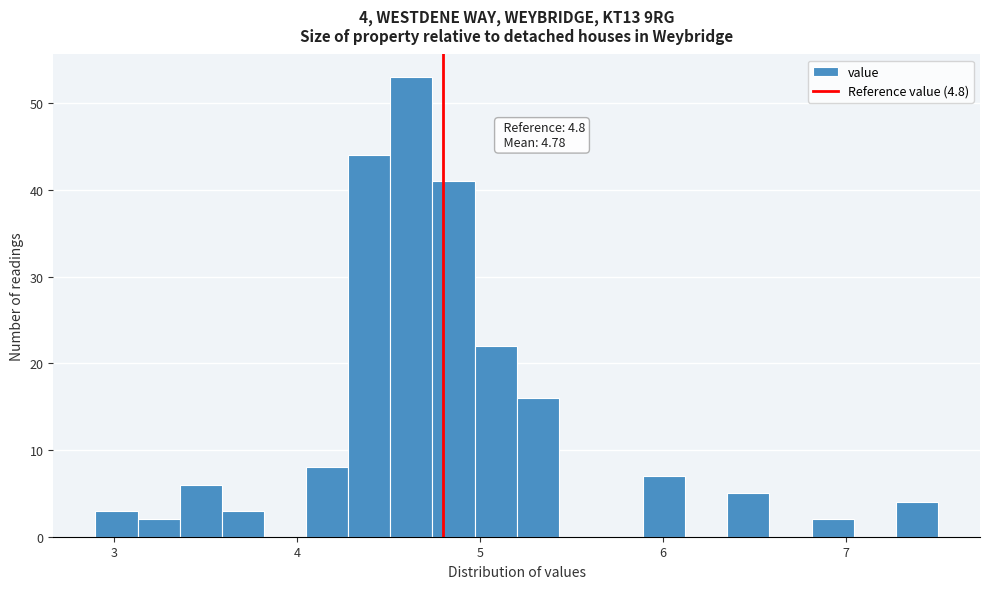

Around what value on the x-axis is the tallest bar? Give the approximate position of its centre, as read against the axis.

4.6